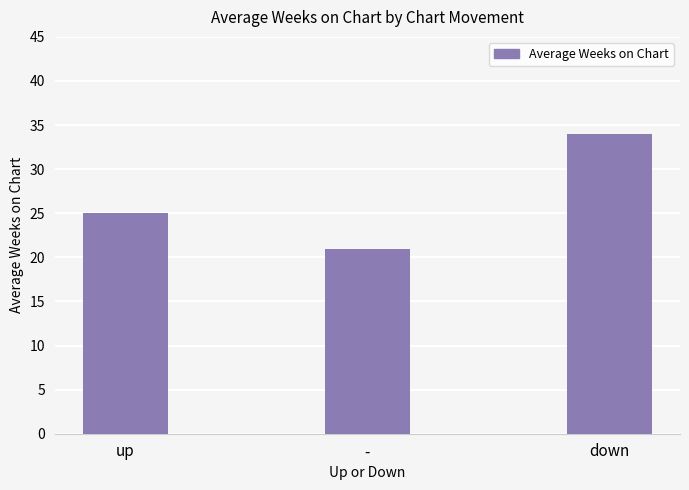

True or false: the data shows 21 at -.

True